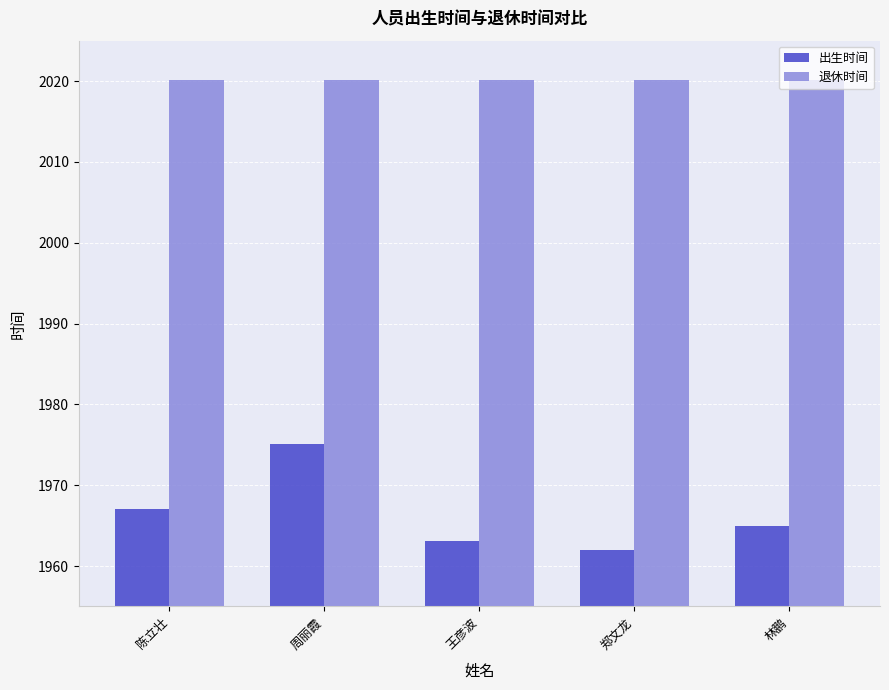

What is the label of the 2nd bar from the right?

郑文龙